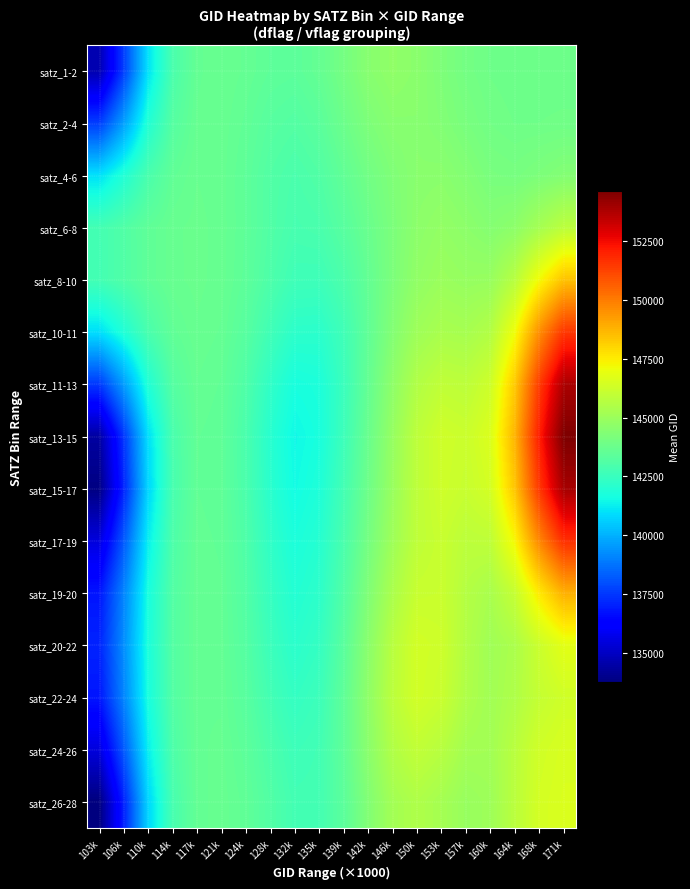

Rank the series by their maximum value, from highest to lowest.

satz_13-15, satz_15-17, satz_11-13, satz_17-19, satz_10-11, satz_19-20, satz_8-10, satz_20-22, satz_26-28, satz_24-26, satz_22-24, satz_6-8, satz_1-2, satz_4-6, satz_2-4